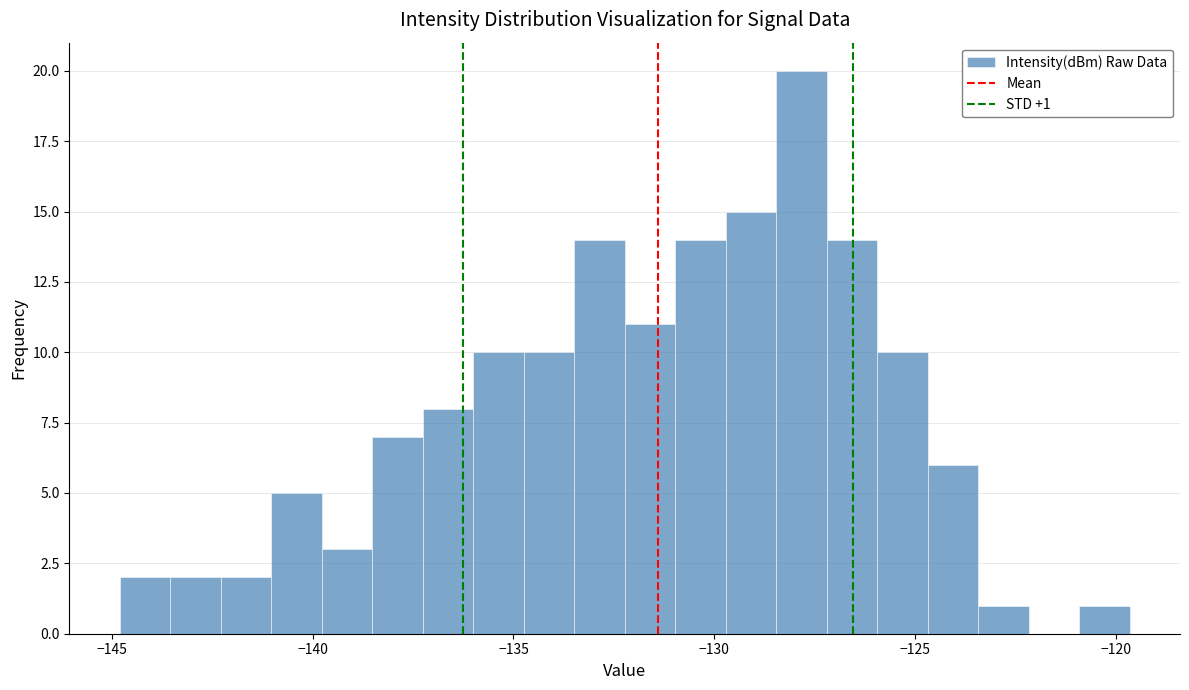

Read against the x-axis, roughly where is the centre of the tallest bar?

-128.0